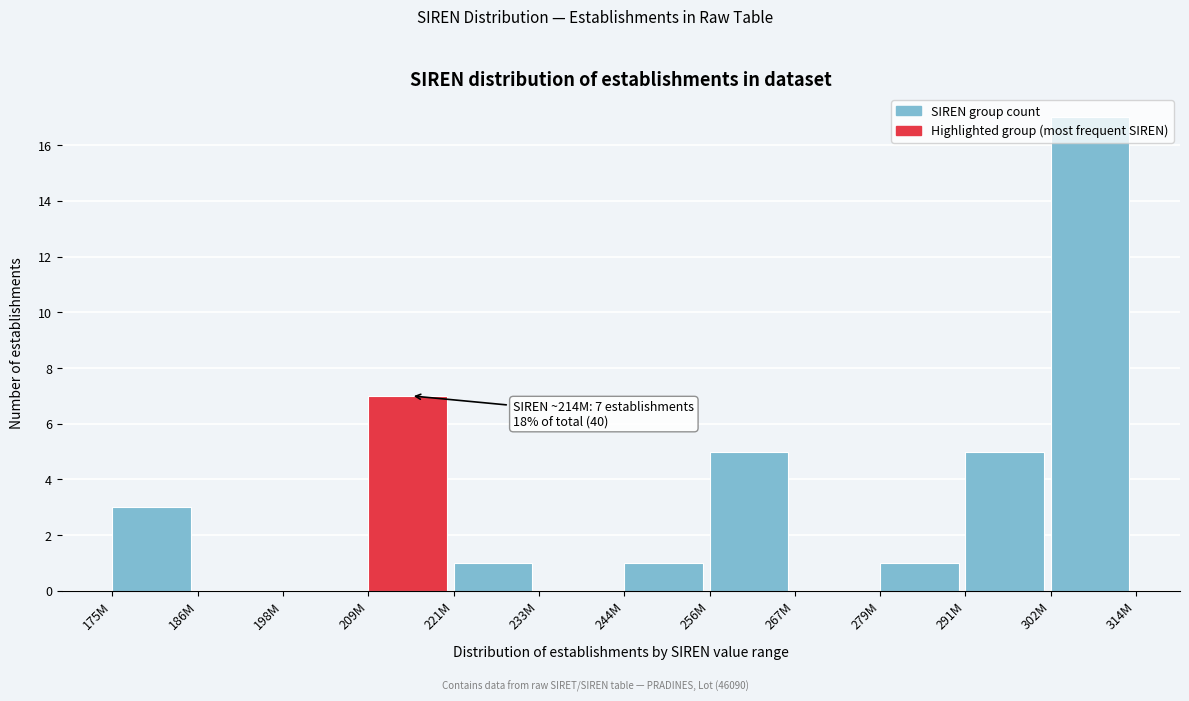

What is the sum of all values?

40